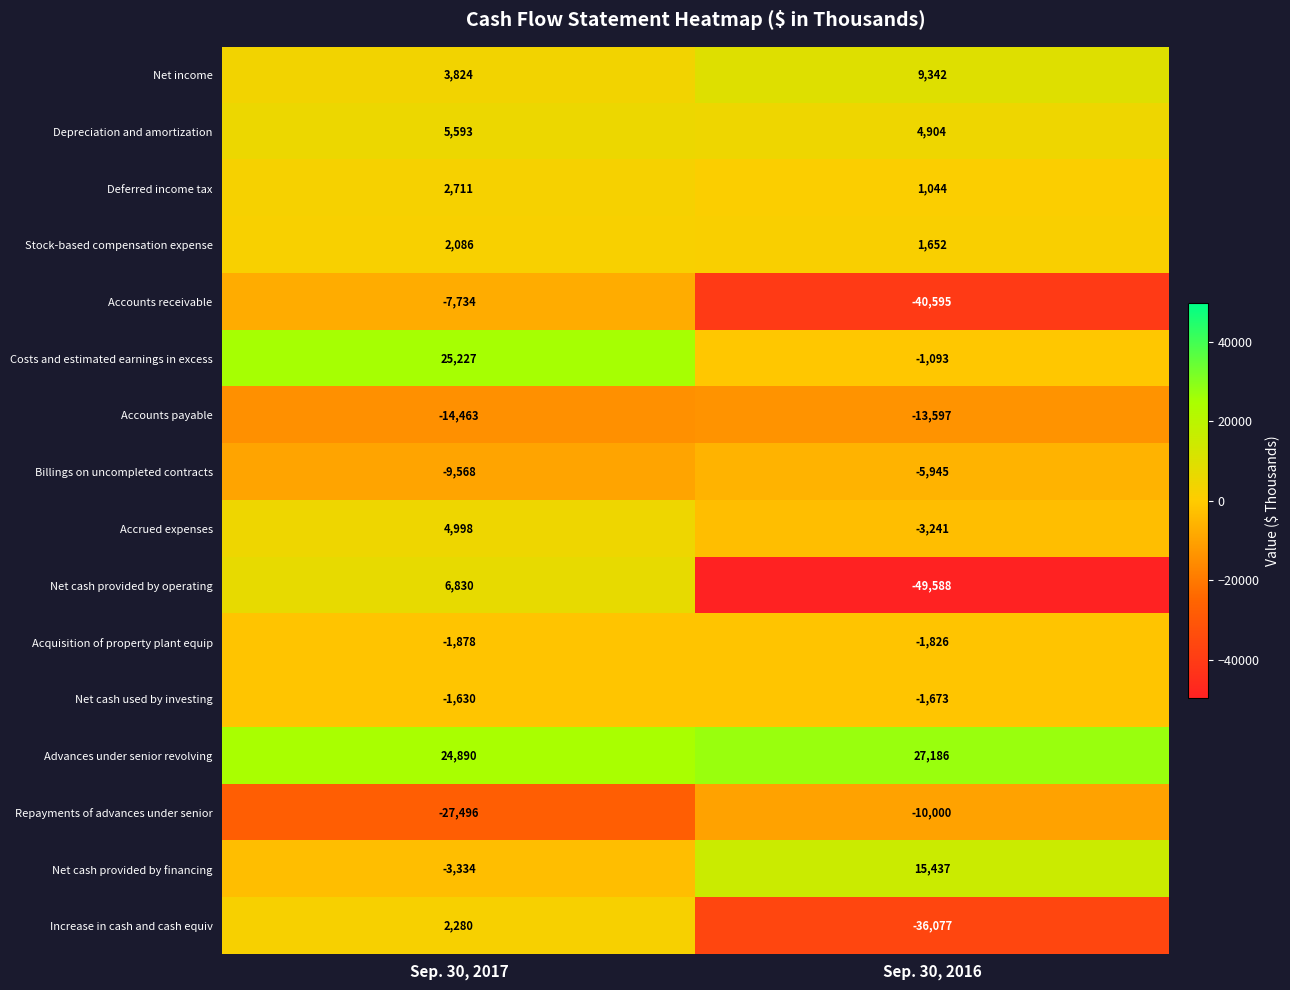

What value does the Repayments of advances under senior series have at Sep. 30, 2016, to the nearest 100?

-10000